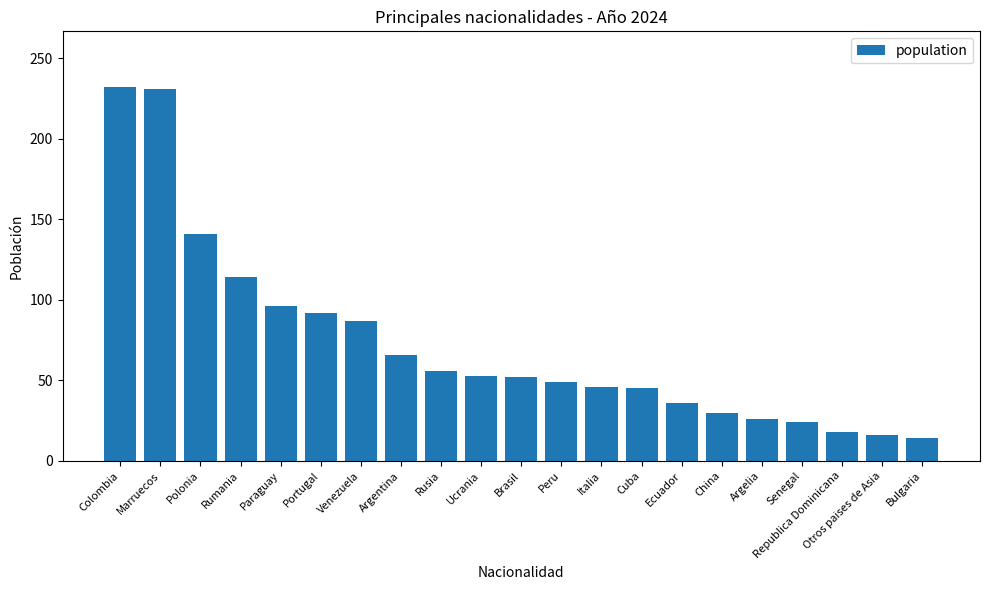

What is the greatest value displayed?

232